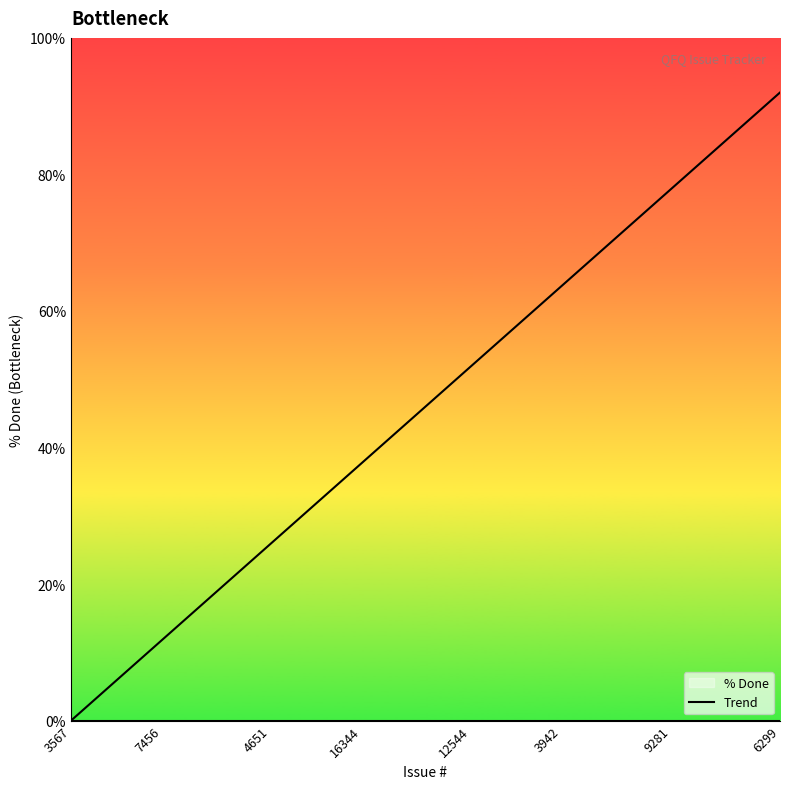

Reading left to right, what are all the values shown in this chart?

% Done: 0.0	0.0	0.0	0.0	0.0	0.0	0.0	0.0	0.0	0.0	0.0	0.0	0.0	0.0	0.0	0.0	0.0	0.0	0.0	0.0	0.0	0.0	0.0	0.0	0.0	0.0	0.0	0.0	0.0	0.0	0.0	0.0	0.0	0.0	0.0	0.0	0.0	0.0	0.0	0.0
Trend: 0.0	2.4	4.7	7.1	9.4	11.8	14.2	16.5	18.9	21.2	23.6	25.9	28.3	30.7	33.0	35.4	37.7	40.1	42.5	44.8	47.2	49.5	51.9	54.3	56.6	59.0	61.3	63.7	66.1	68.4	70.8	73.1	75.5	77.8	80.2	82.6	84.9	87.3	89.6	92.0